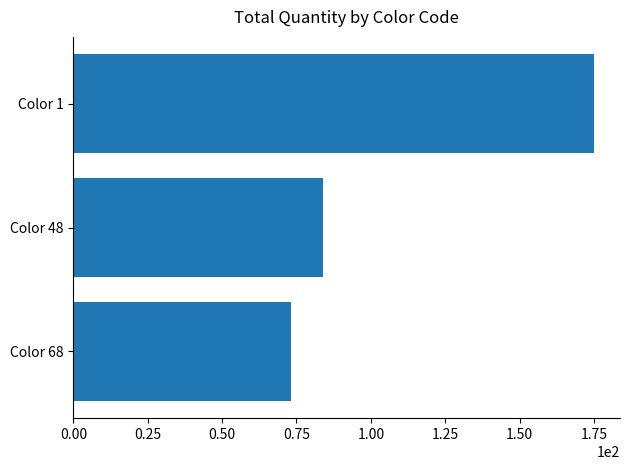

Reading bottom to top, extract all data points from this chart.

Color 68=73	Color 48=84	Color 1=175